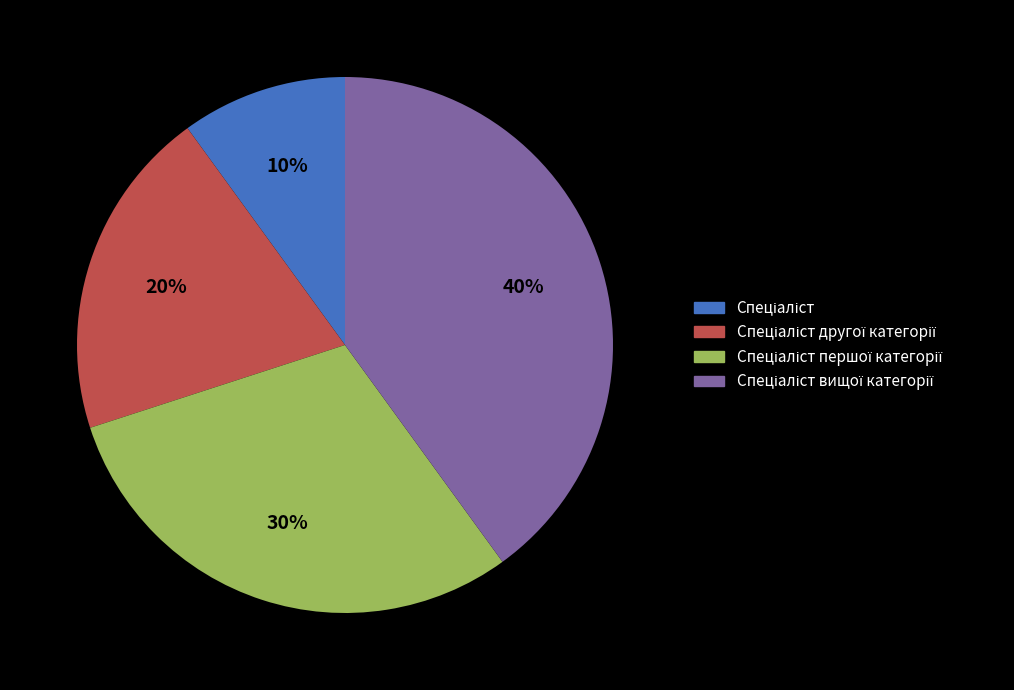

How many segments does this pie chart have?

4